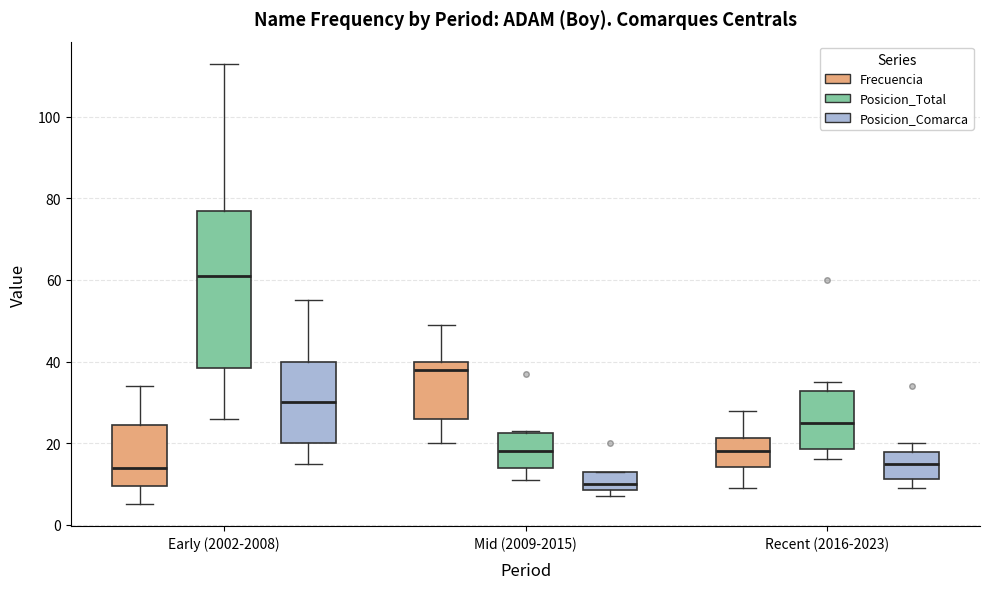

Reading left to right, read every box against the y-axis: the position of its median line, the range the box covers, and the ends of its whiskers. The values are not printed on the chart, so give them approximately, as read against the axis.

Early (2002-2008) (Frecuencia): median 14, box 10 to 24, whiskers 6 to 34
Early (2002-2008) (Posicion_Total): median 62, box 38 to 78, whiskers 26 to 114
Early (2002-2008) (Posicion_Comarca): median 30, box 20 to 40, whiskers 16 to 56
Mid (2009-2015) (Frecuencia): median 38, box 26 to 40, whiskers 20 to 50
Mid (2009-2015) (Posicion_Total): median 18, box 14 to 22, whiskers 12 to 24
Mid (2009-2015) (Posicion_Comarca): median 10, box 8 to 14, whiskers 8 (just below the box's lower edge) to 14
Recent (2016-2023) (Frecuencia): median 18, box 14 to 22, whiskers 10 to 28
Recent (2016-2023) (Posicion_Total): median 26, box 18 to 32, whiskers 16 to 36
Recent (2016-2023) (Posicion_Comarca): median 16, box 12 to 18, whiskers 10 to 20